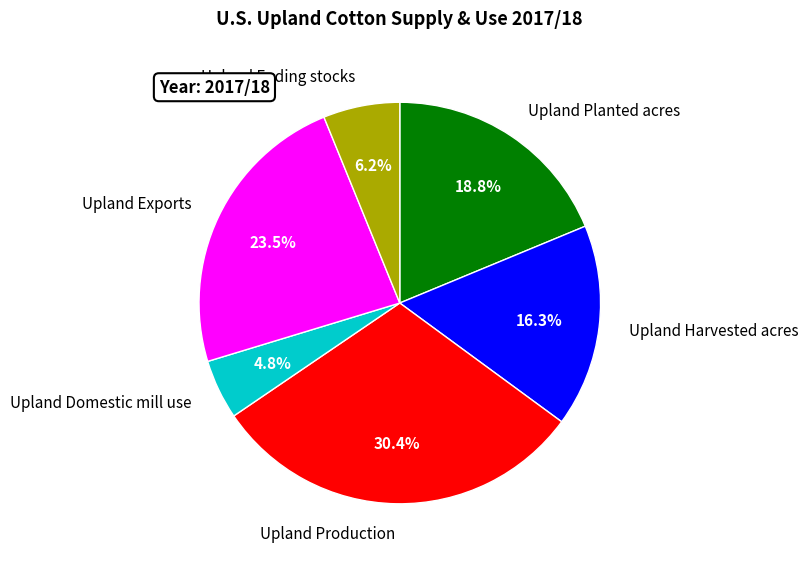

The Upland Harvested acres slice represents 16% of the pie. True or false?

True